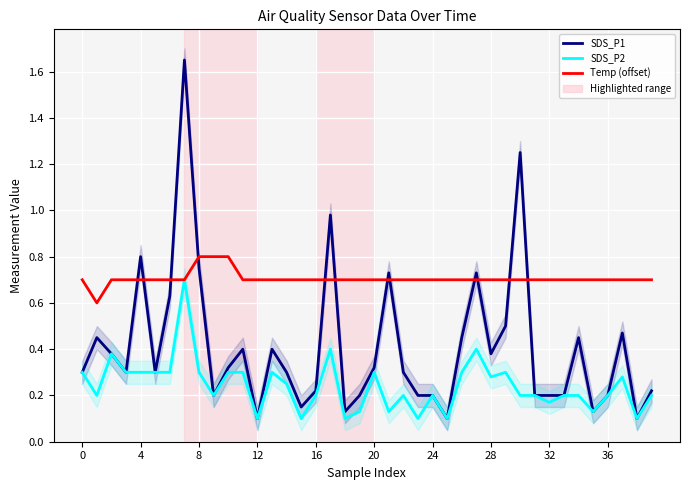

What is the difference between the second highest and second lowest values in the Temp (offset) series?

0.1